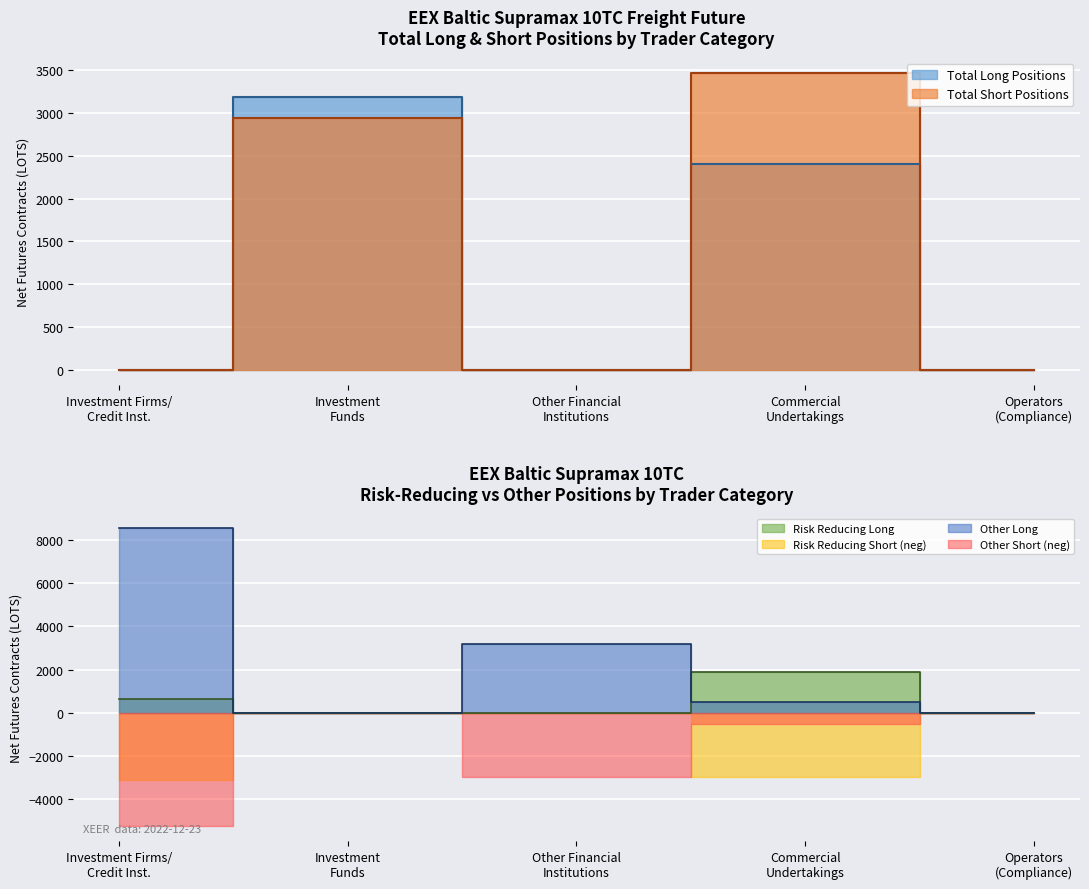

What is the difference between the maximum and second lowest values in the Short - Commercial Undertakings series?

3444.3